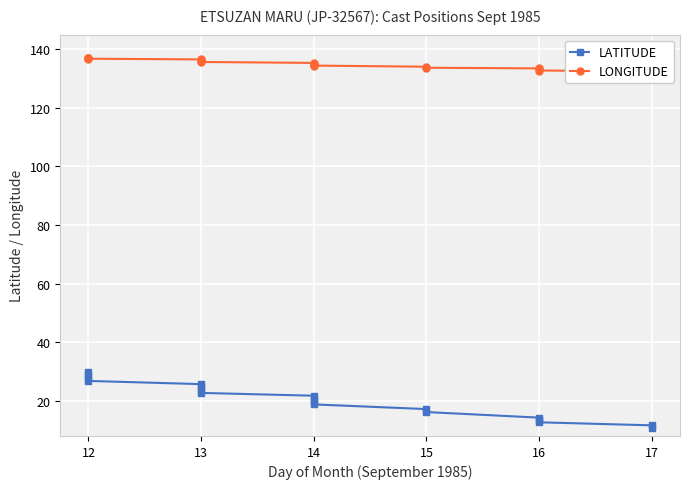

What is the sum of all LATITUDE values?

387.5